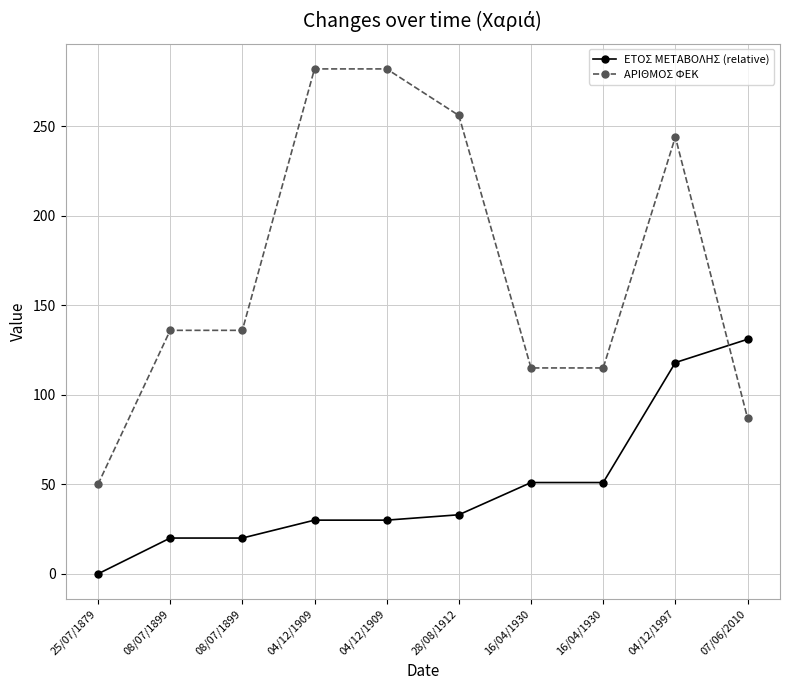

At 25/07/1879, list the series in order from largest to smallest.

ΑΡΙΘΜΟΣ ΦΕΚ, ΕΤΟΣ ΜΕΤΑΒΟΛΗΣ (relative)